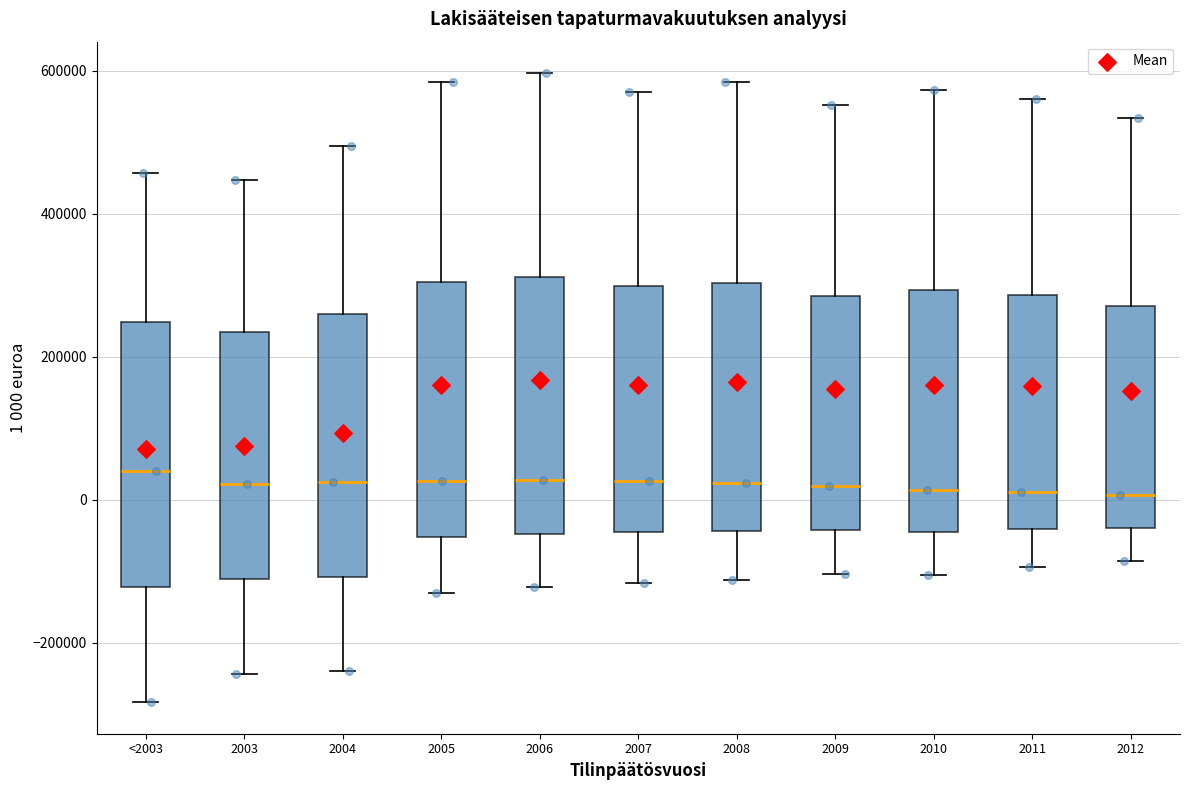

Reading left to right, read every box against the y-axis: the position of its median line, the range the box covers, and the ends of its whiskers. The values are not printed on the chart, so give them approximately, as read against the axis.

<2003: median 40000, box -120000 to 240000, whiskers -280000 to 460000
2003: median 20000, box -120000 to 240000, whiskers -240000 to 440000
2004: median 20000, box -100000 to 260000, whiskers -240000 to 500000
2005: median 20000, box -60000 to 300000, whiskers -140000 to 580000
2006: median 20000, box -40000 to 320000, whiskers -120000 to 600000
2007: median 20000, box -40000 to 300000, whiskers -120000 to 580000
2008: median 20000, box -40000 to 300000, whiskers -120000 to 580000
2009: median 20000, box -40000 to 280000, whiskers -100000 to 560000
2010: median 20000, box -40000 to 300000, whiskers -100000 to 580000
2011: median 20000, box -40000 to 280000, whiskers -100000 to 560000
2012: median 0, box -40000 to 280000, whiskers -80000 to 540000